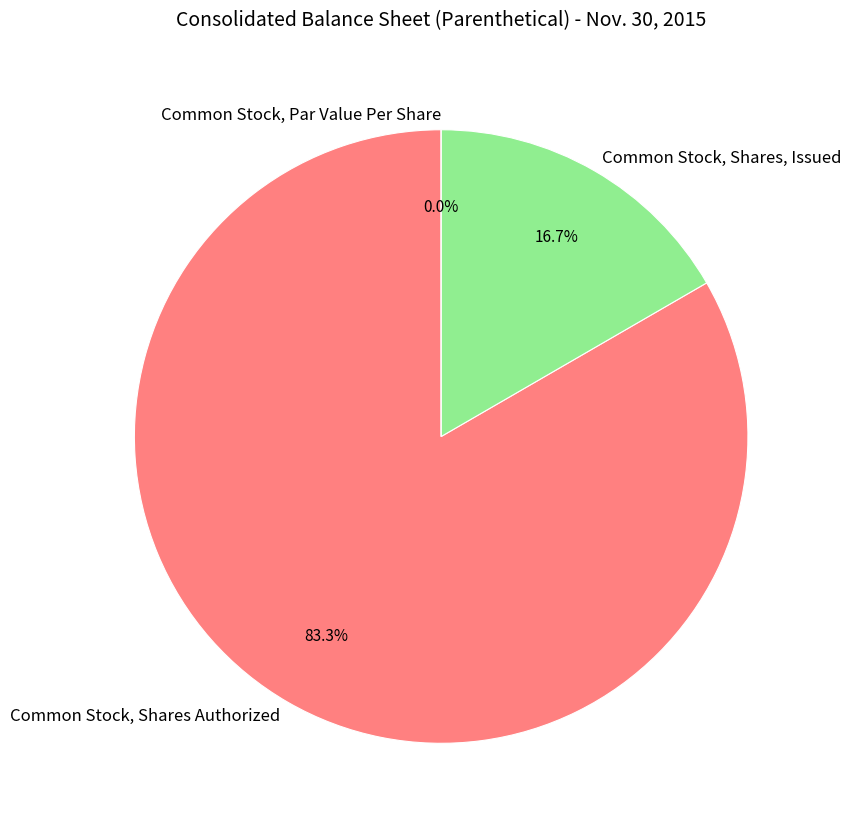

What percentage do Common Stock, Par Value Per Share and Common Stock, Shares Authorized together represent?

83.3%